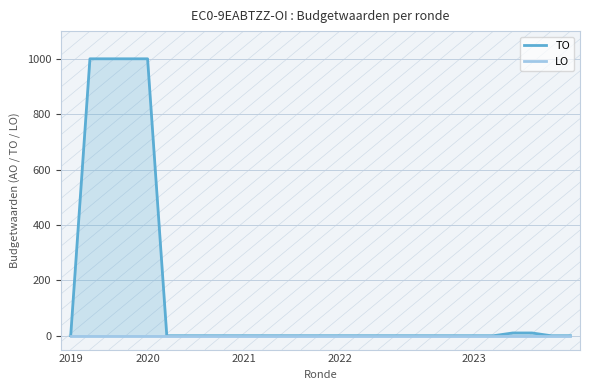

Reading right to left, extract all data points from this chart.

TO: 0	0	10	10	0	0	0	0	0	0	0	0	0	0	0	0	0	0	0	0	0	0	1000	1000	1000	1000	0
LO: 0	0	0	0	0	0	0	0	0	0	0	0	0	0	0	0	0	0	0	0	0	0	0	0	0	0	0